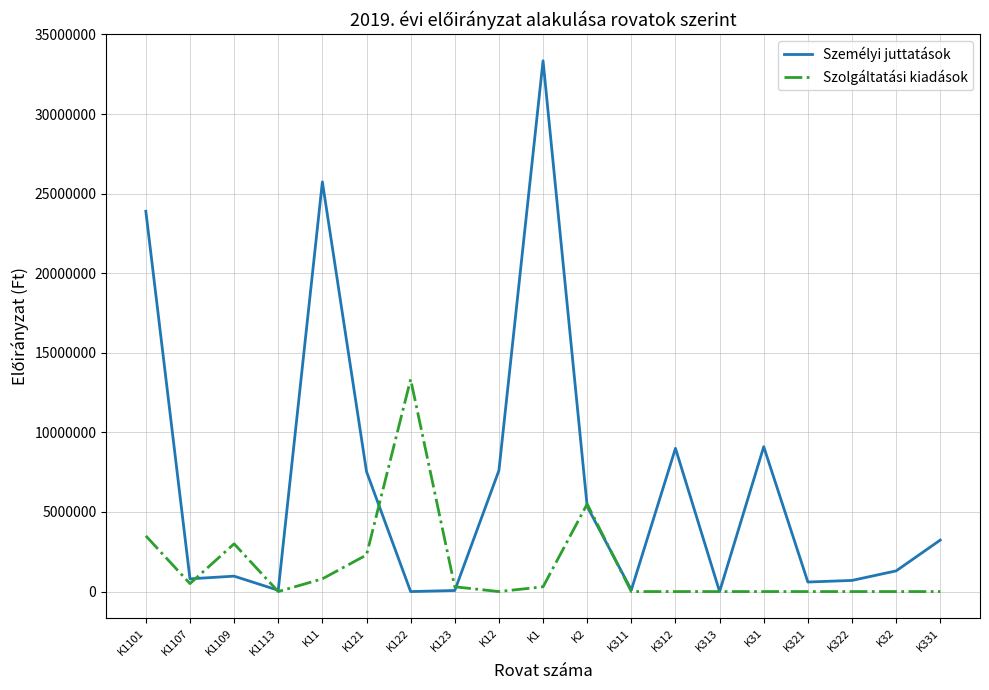

True or false: Szolgáltatási kiadások has more than 0 points higher than both neighbors.

True